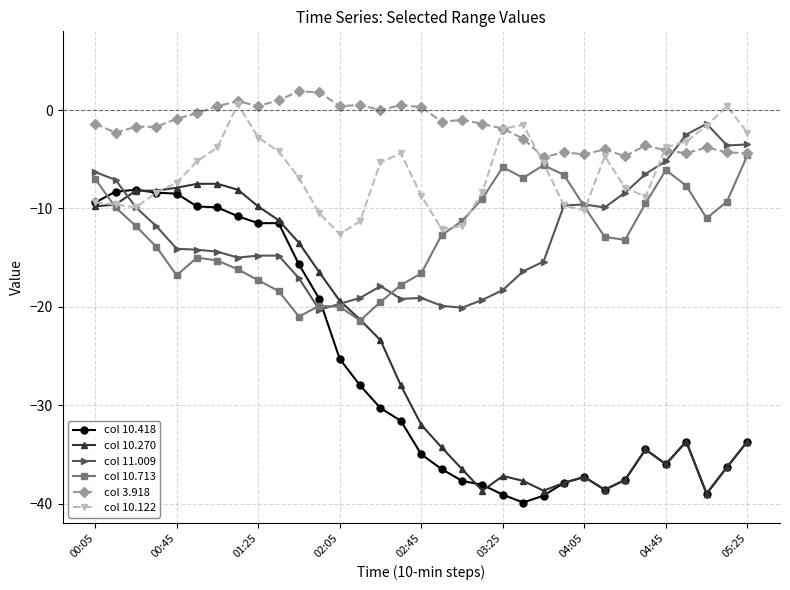

How many lines are shown in the chart?

6